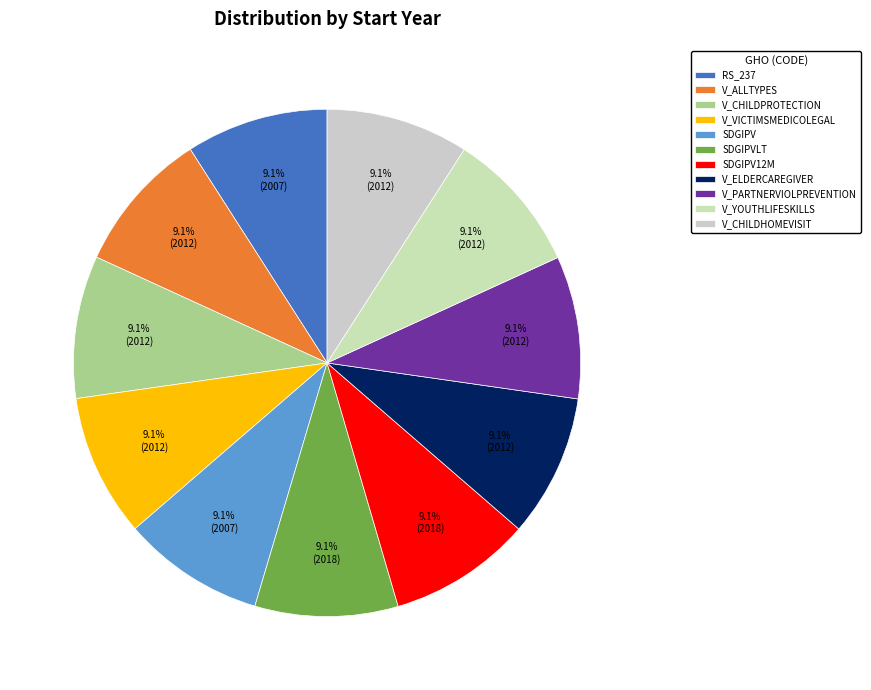

To the nearest percent, what is the average slice percentage?

9%